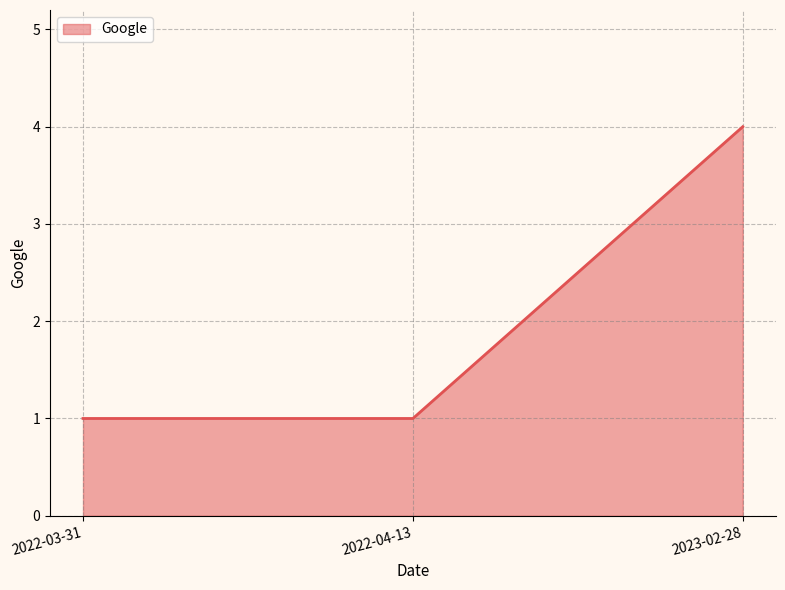

What is the greatest value displayed?

4